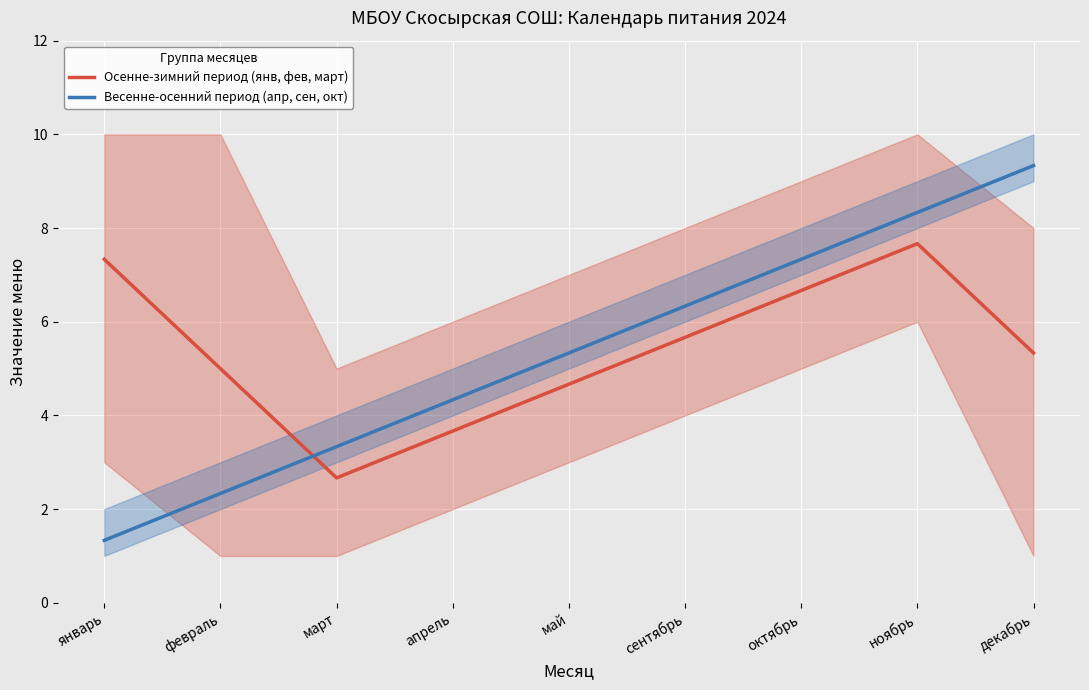

How many times do Весенне-осенний период (апр, сен, окт) and Осенне-зимний период (янв, фев, март) cross each other?

1